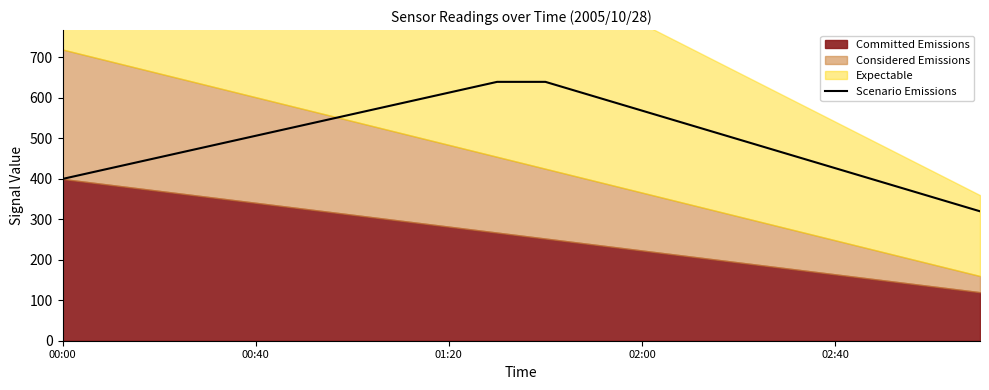

What is the lowest value of the Scenario Emissions series?

319.7